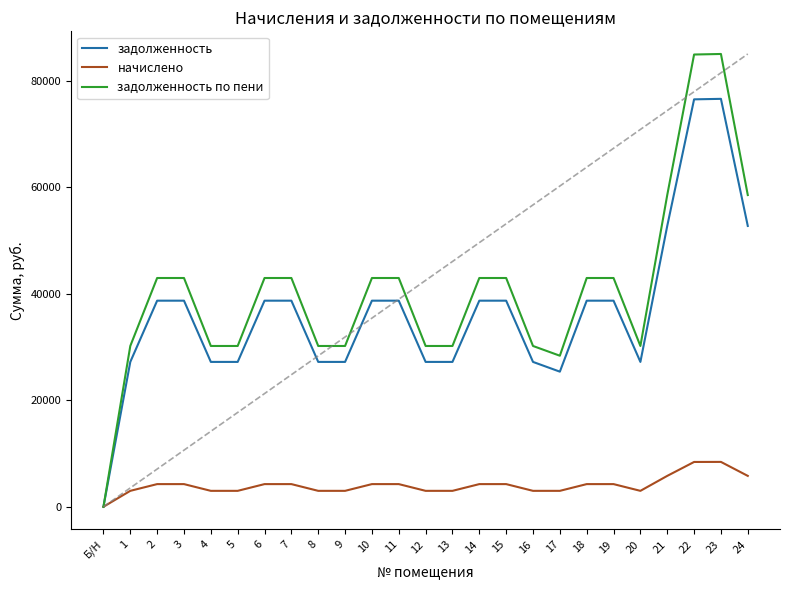

What is the sum of the задолженность по пени values at 10 and 12?

73183.0